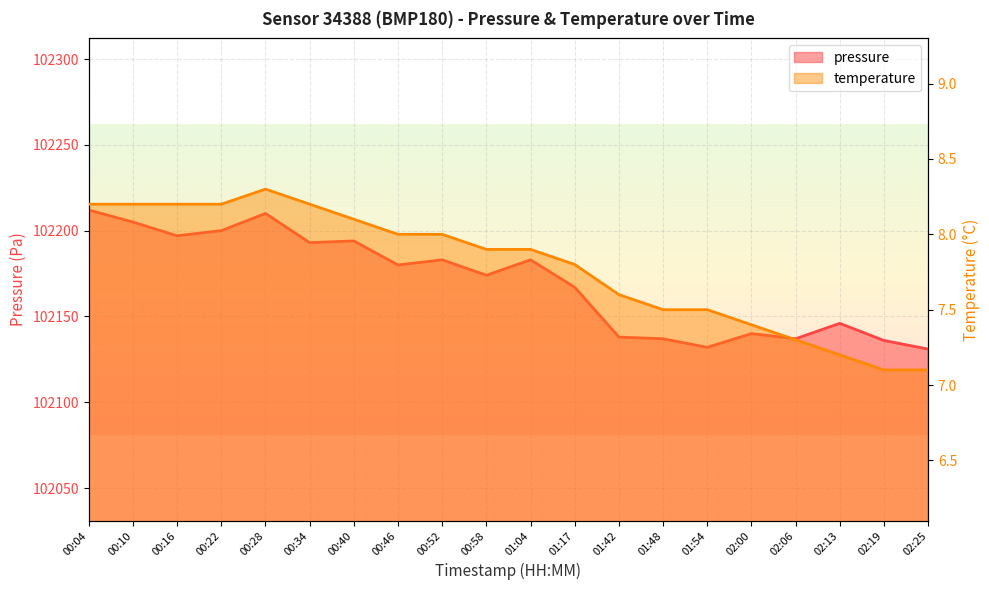

True or false: temperature and pressure intersect in this chart.

False